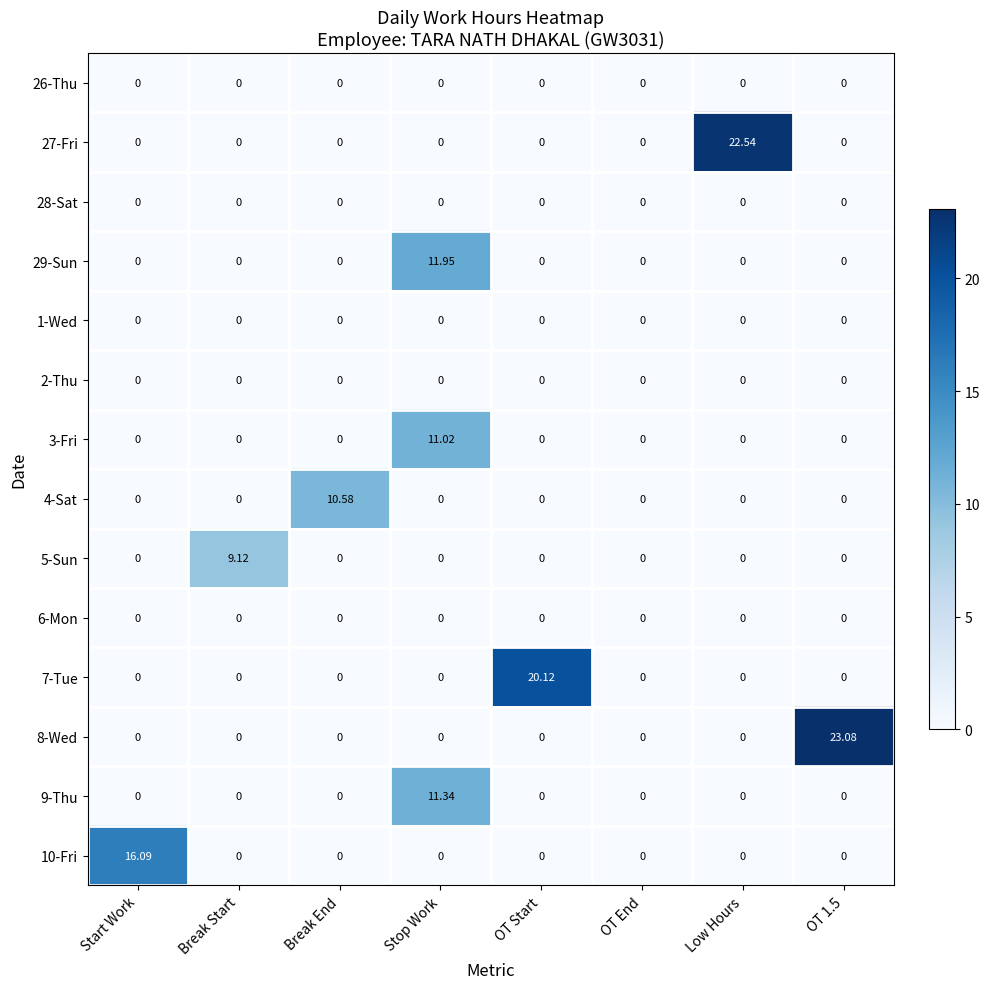

Is the value of 26-Thu at OT 1.5 greater than the value of 5-Sun at Break Start?

No